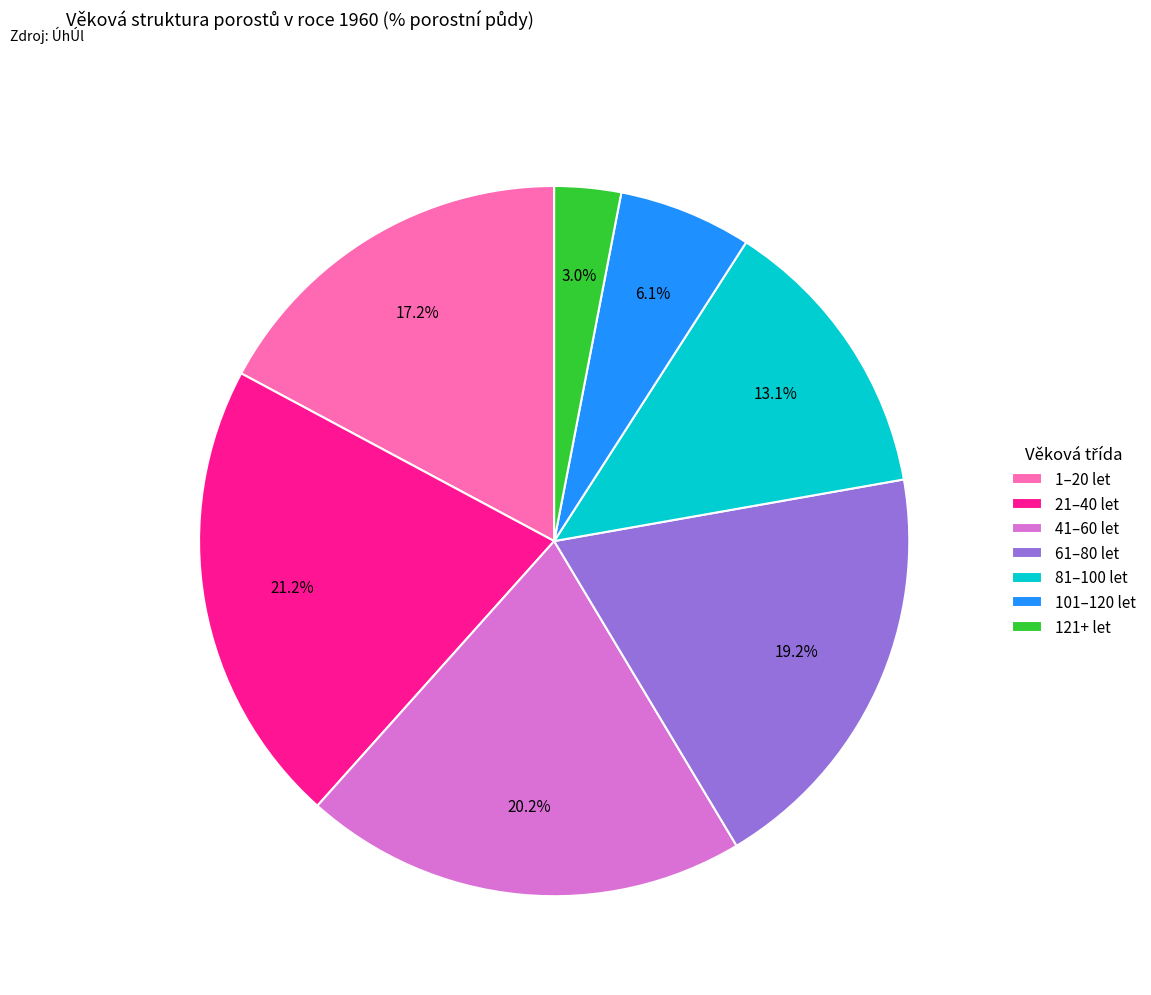

How many slices are in this pie chart?

7